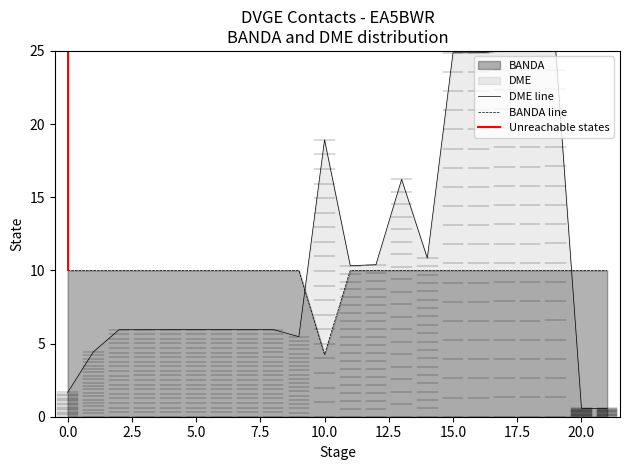

Is it true that DME line equals 24.9 at 15.0?

True